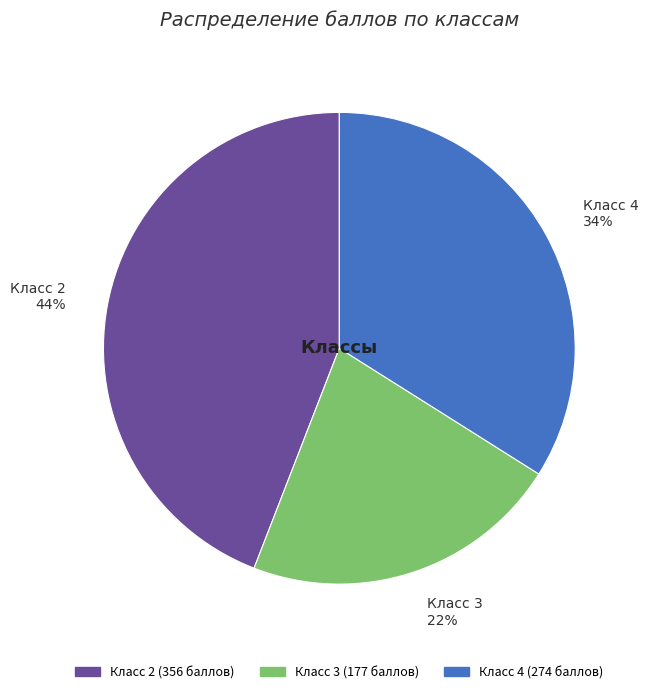

What is the largest slice in the pie chart?

Класс 2